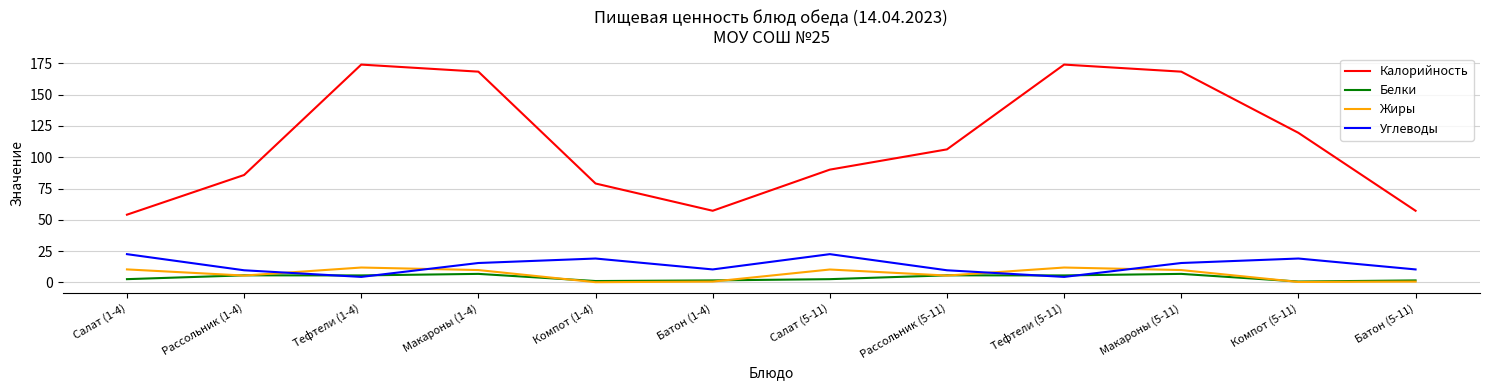

True or false: Калорийность has a value of 130.5 at Салат (5-11).

False